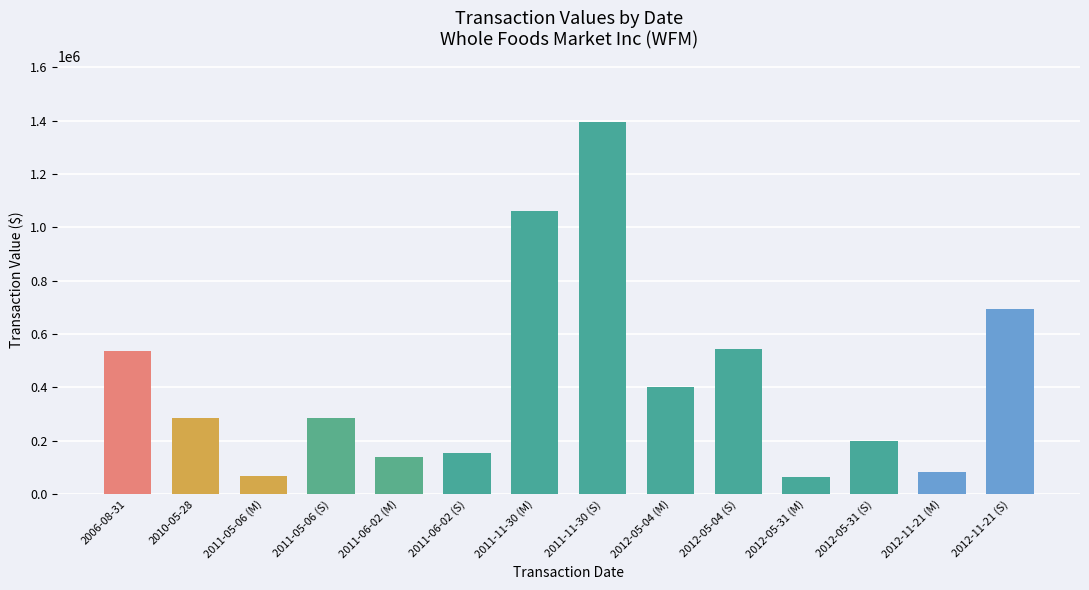

What position from the right is 2012-05-31 (M)?

4